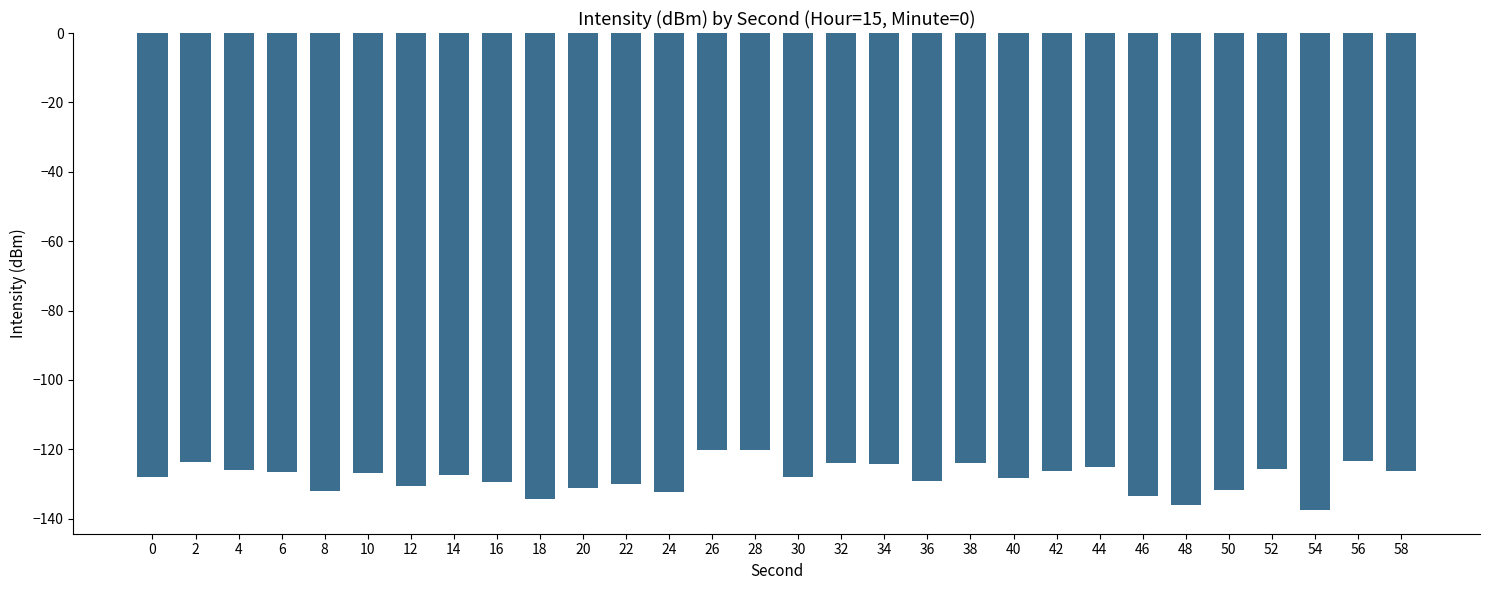

What is the sum of all values?

-3840.8